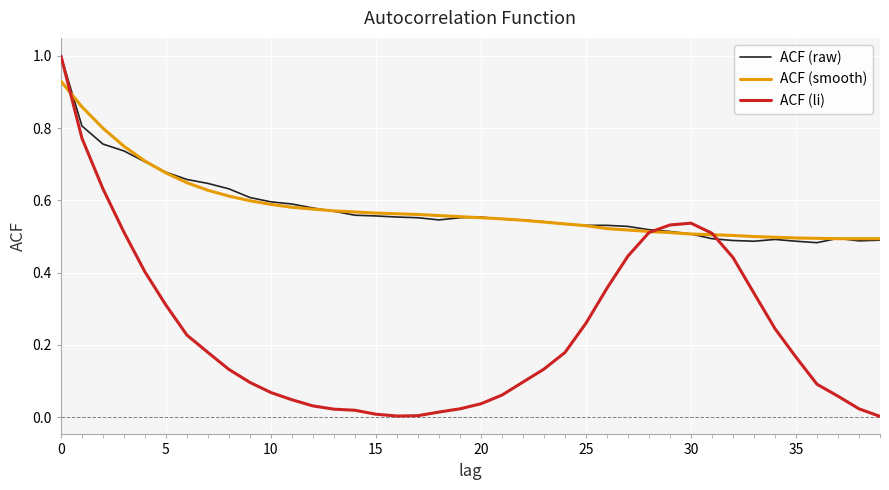

Which series has the widest spread of values?

ACF (li)